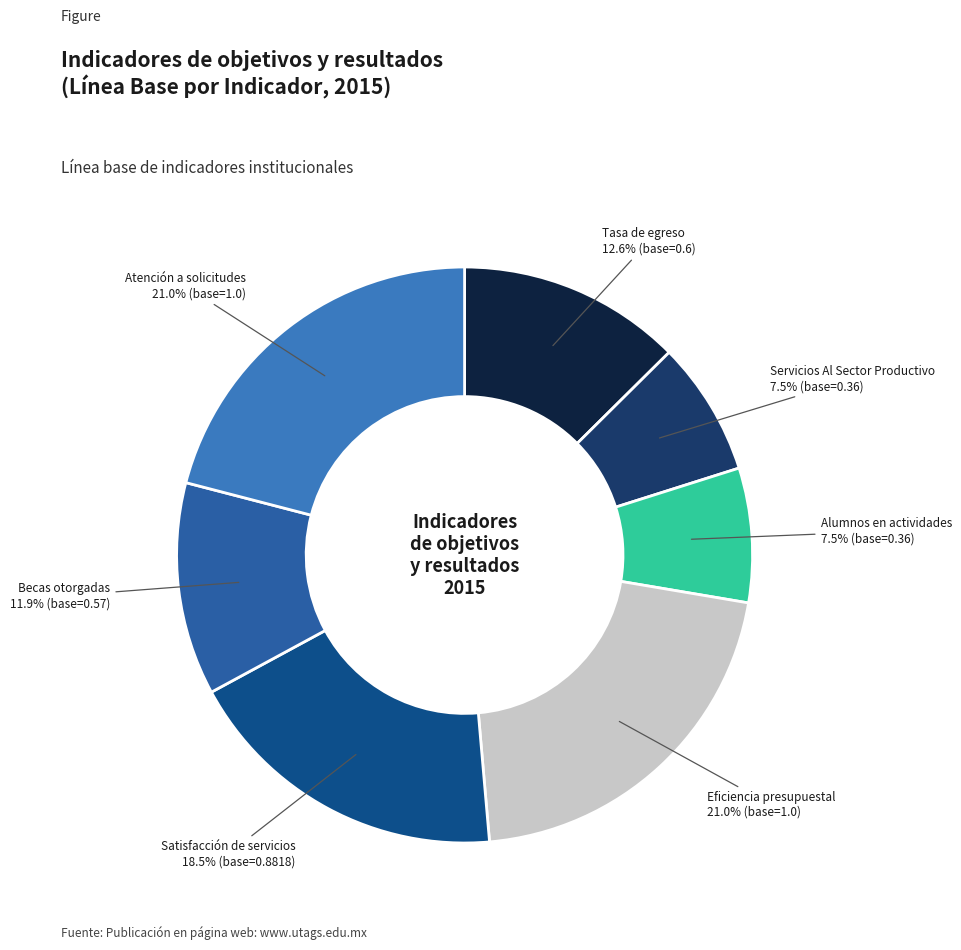

Is there any slice that represents more than half of the pie?

No